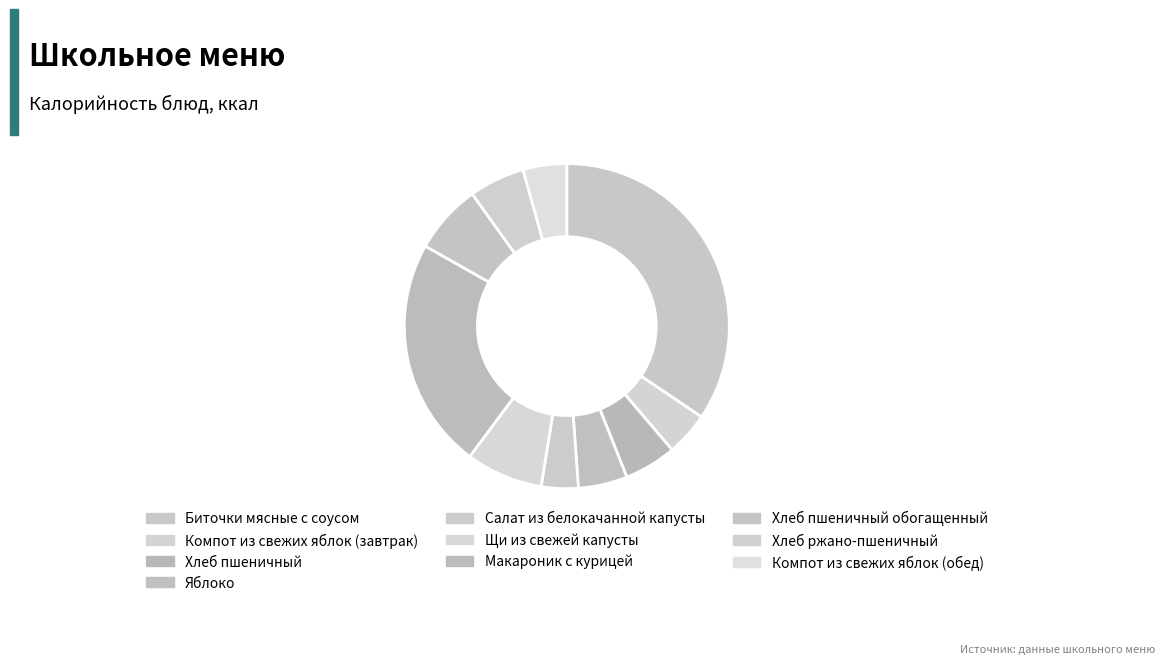

What is the change in value from Яблоко to Компот из свежих яблок (обед)?

-7.8